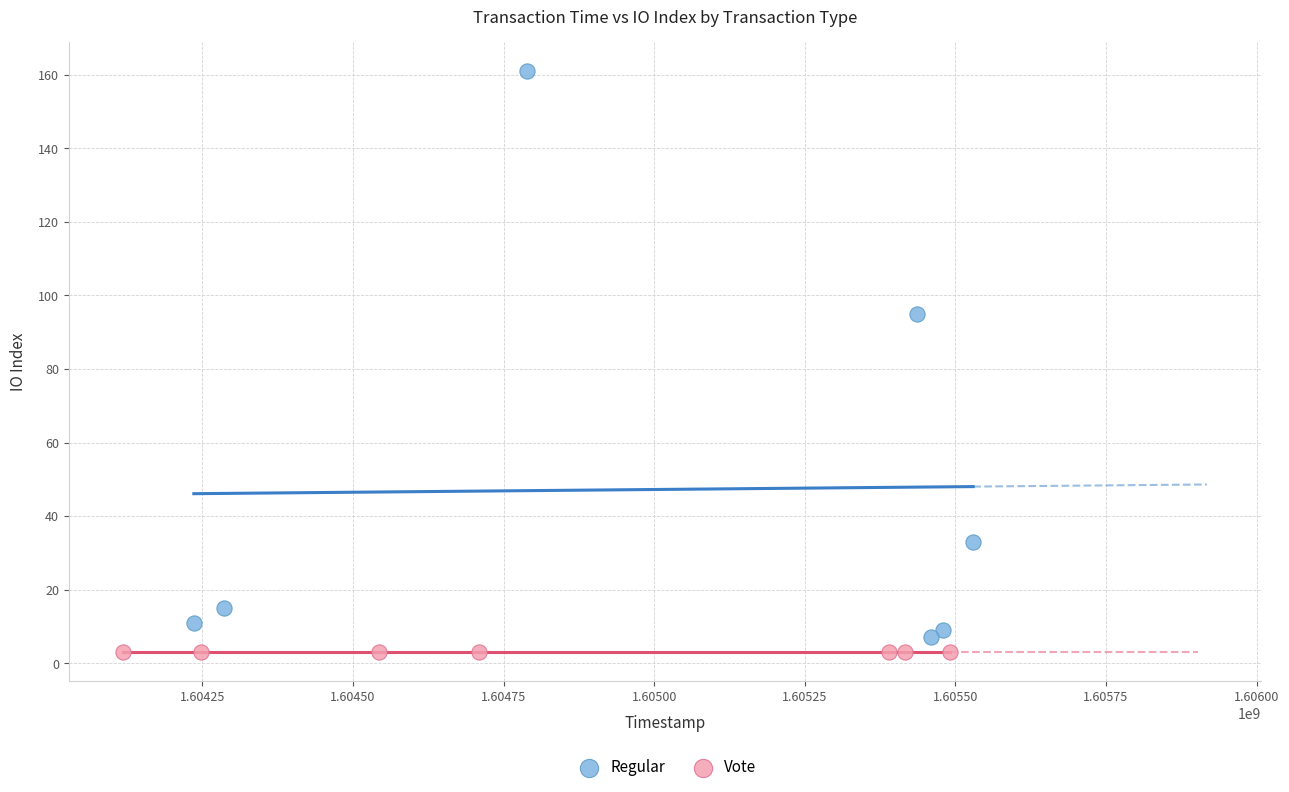

Which series contains the highest Y value?

Regular